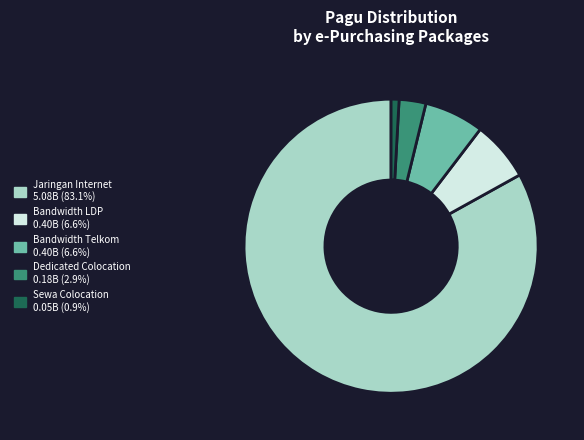

Does Sewa Colocation 0.05B (0.9%) account for over 50% of the chart?

No